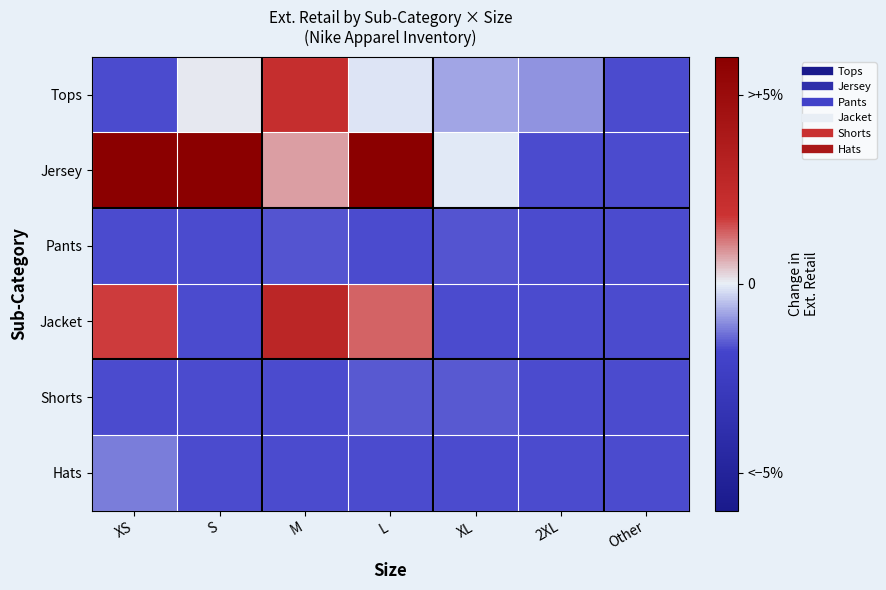

At how many categories does at least one series exceed 0?

4